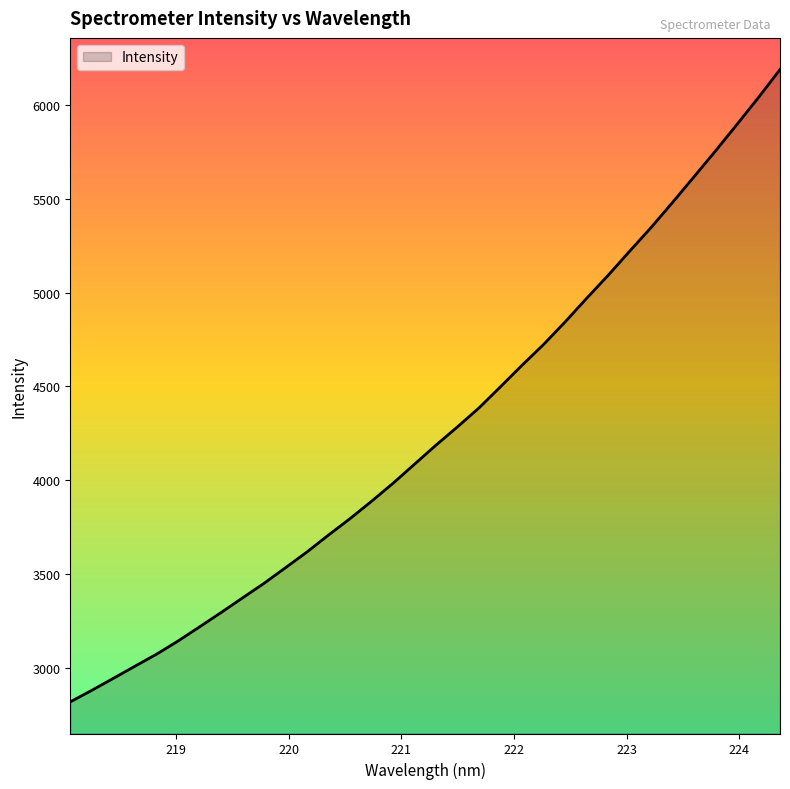

What is the smallest value displayed?

2820.6